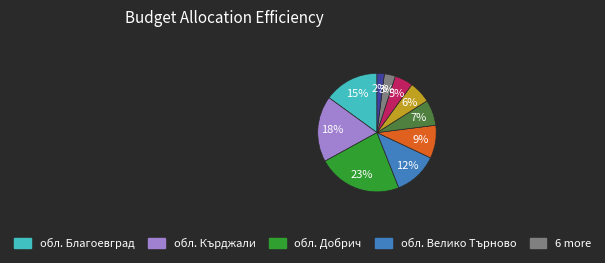

Does any single category account for the majority?

No